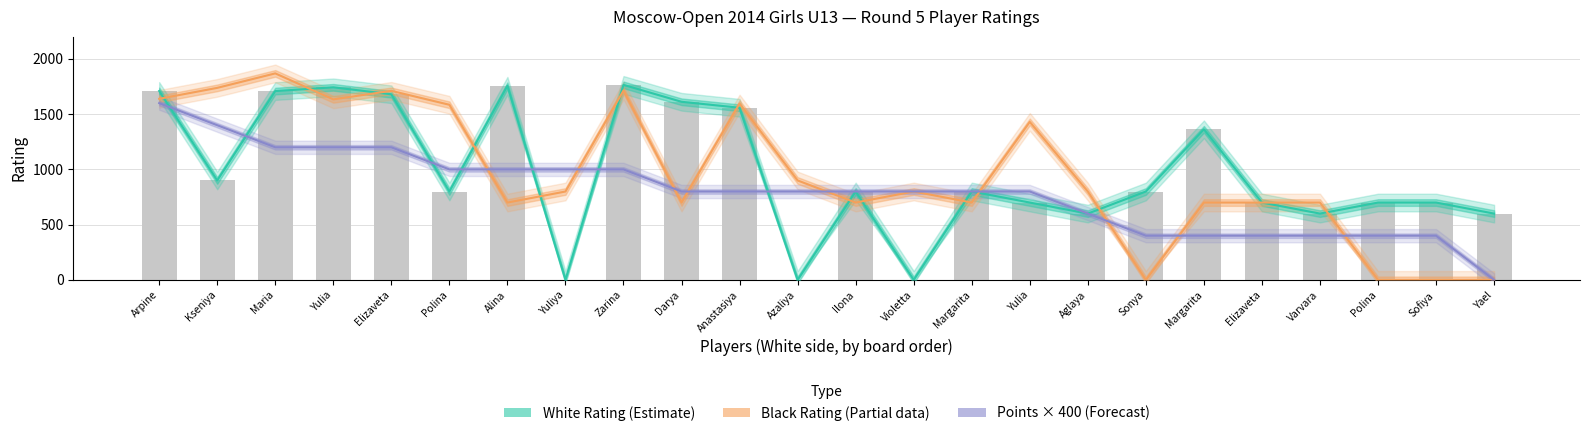

What is the average value of the White Points series?

800